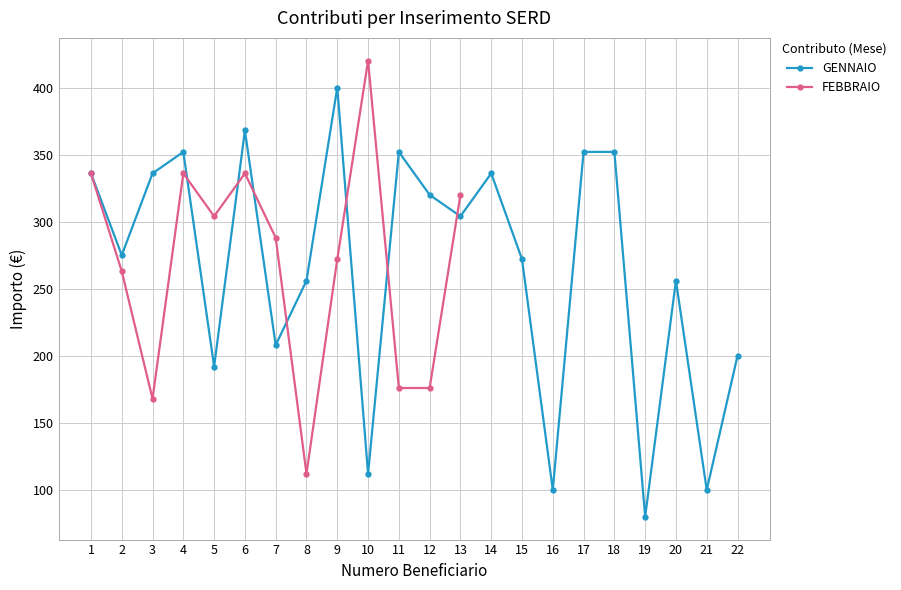

True or false: GENNAIO has a value of 256 at 8.

True